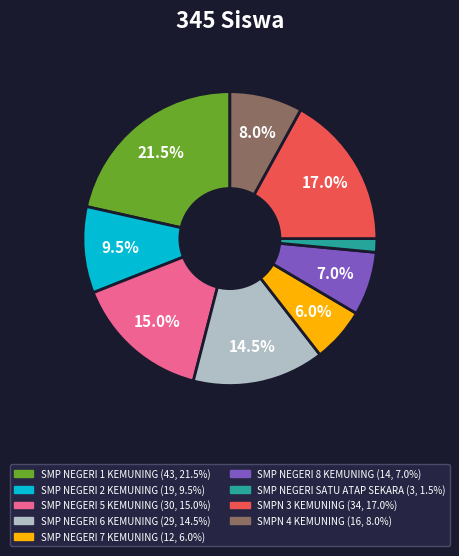

Combined, what portion of the pie is SMPN 4 KEMUNING and SMP NEGERI 8 KEMUNING?

15.0%